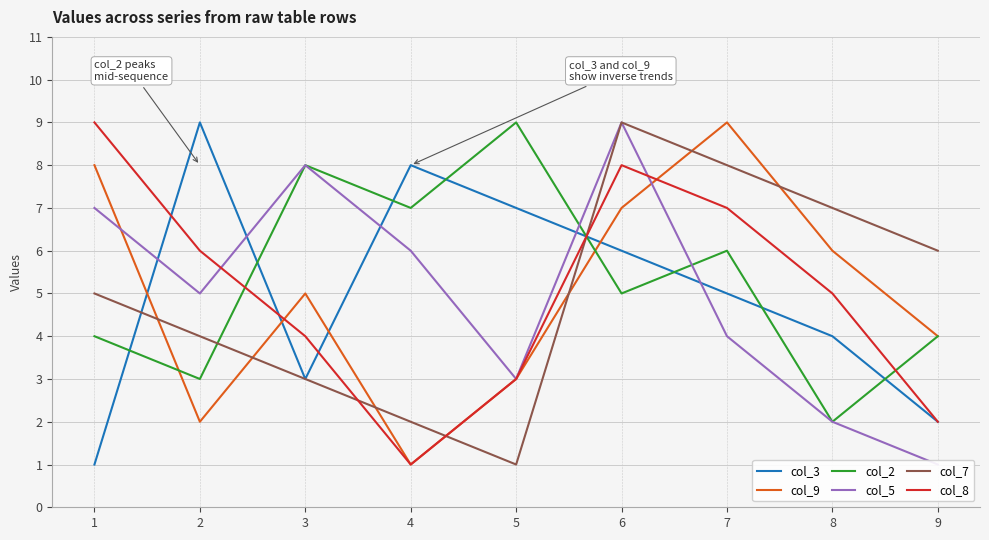

What is the sum of all col_2 values?

48